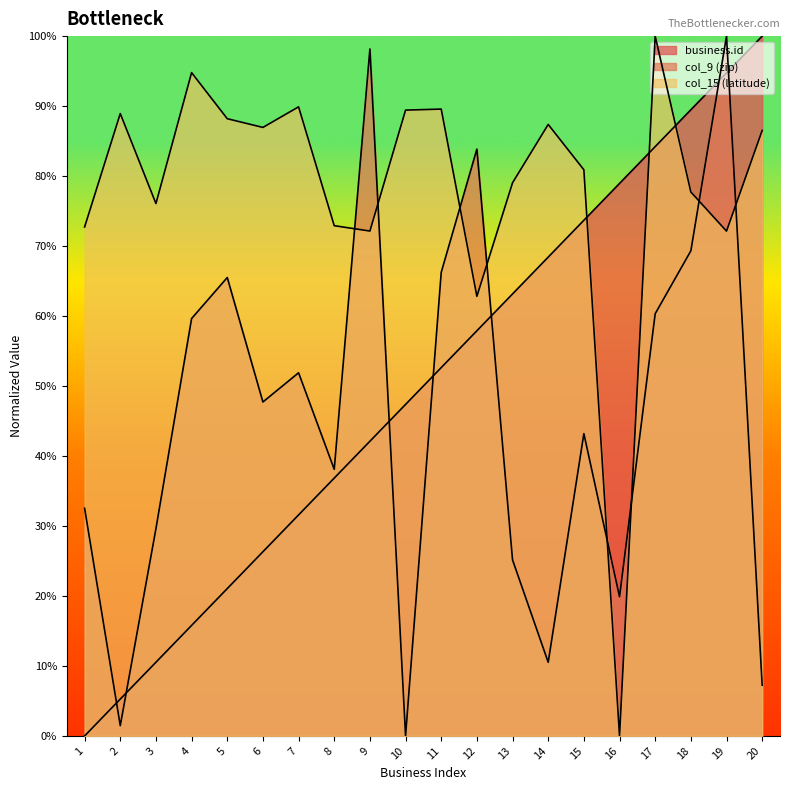

Which series has the largest total across all categories?

col_15 (latitude)